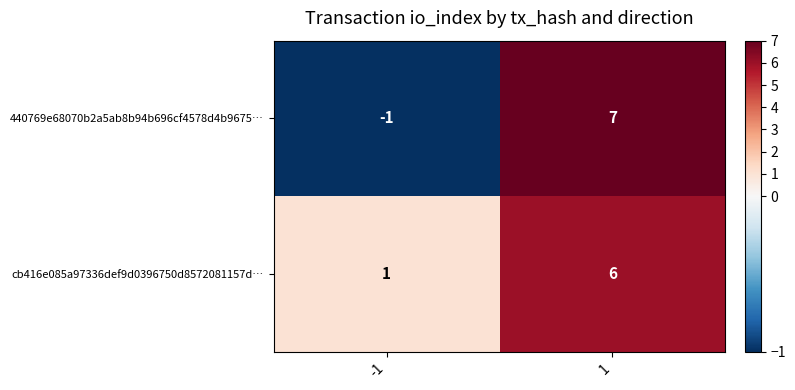

List the series in order of their peak value, lowest first.

cb416e085a97336def9d0396750d8572081157d…, 440769e68070b2a5ab8b94b696cf4578d4b9675…